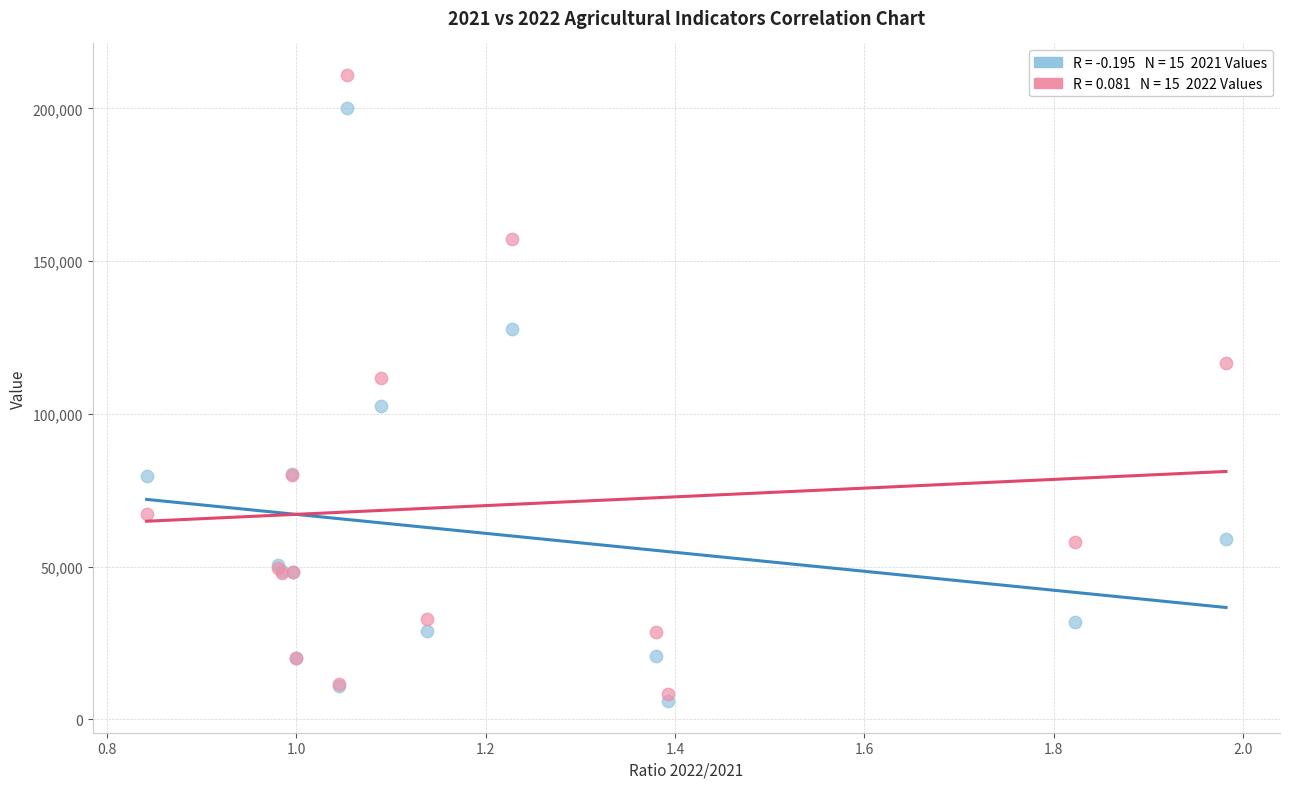

Across all series, what Y value is closest to 108439?

111691.0